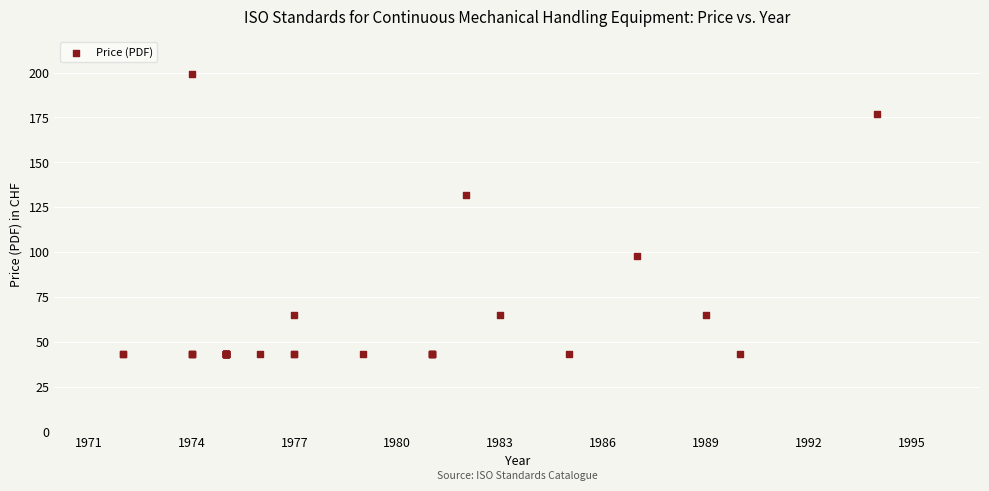

What Y value in the scatter plot is closest to 121?

132